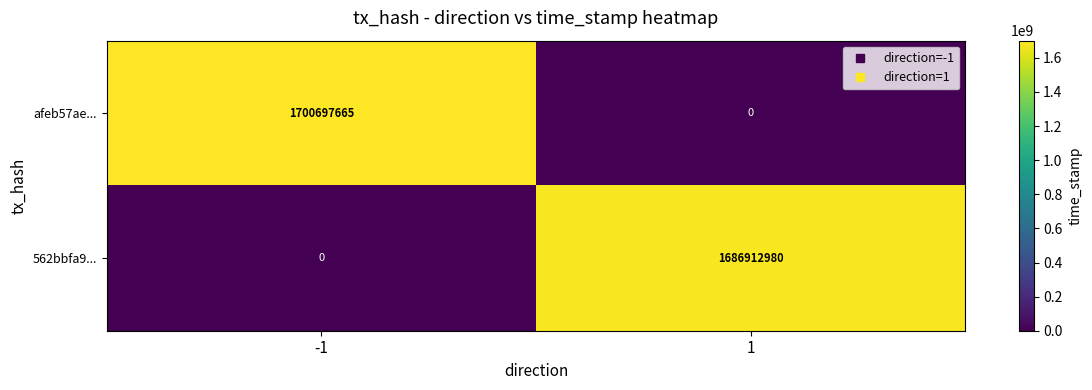

The value of afeb57ae... at 1 is 788882849. True or false?

False